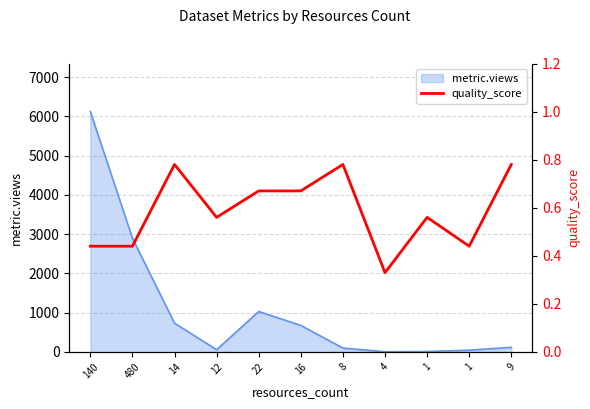

What value does the data have at 14?

0.8